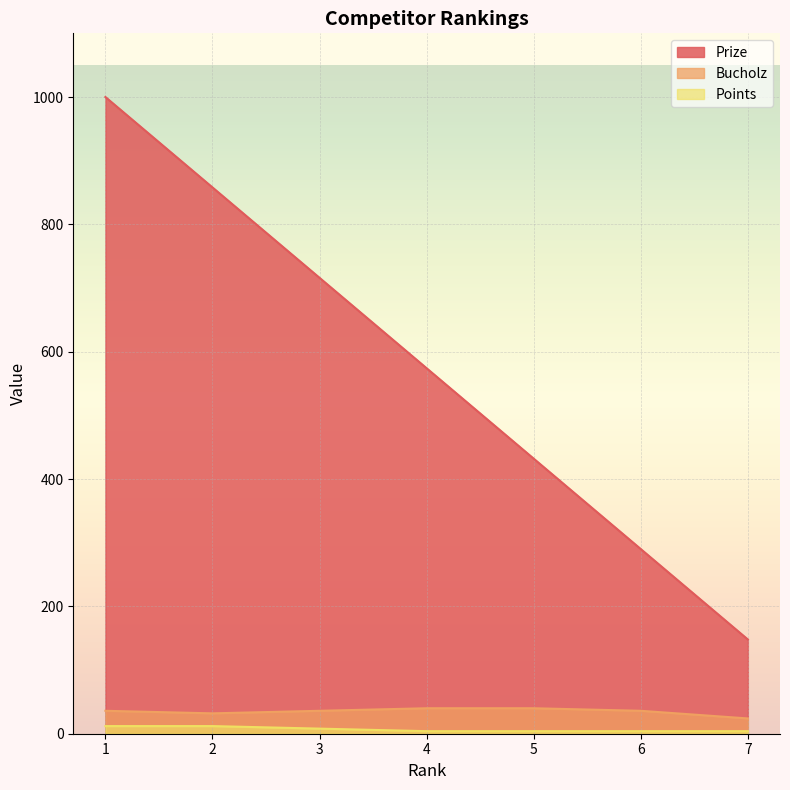

At which category is the sum across all series the highest?

1